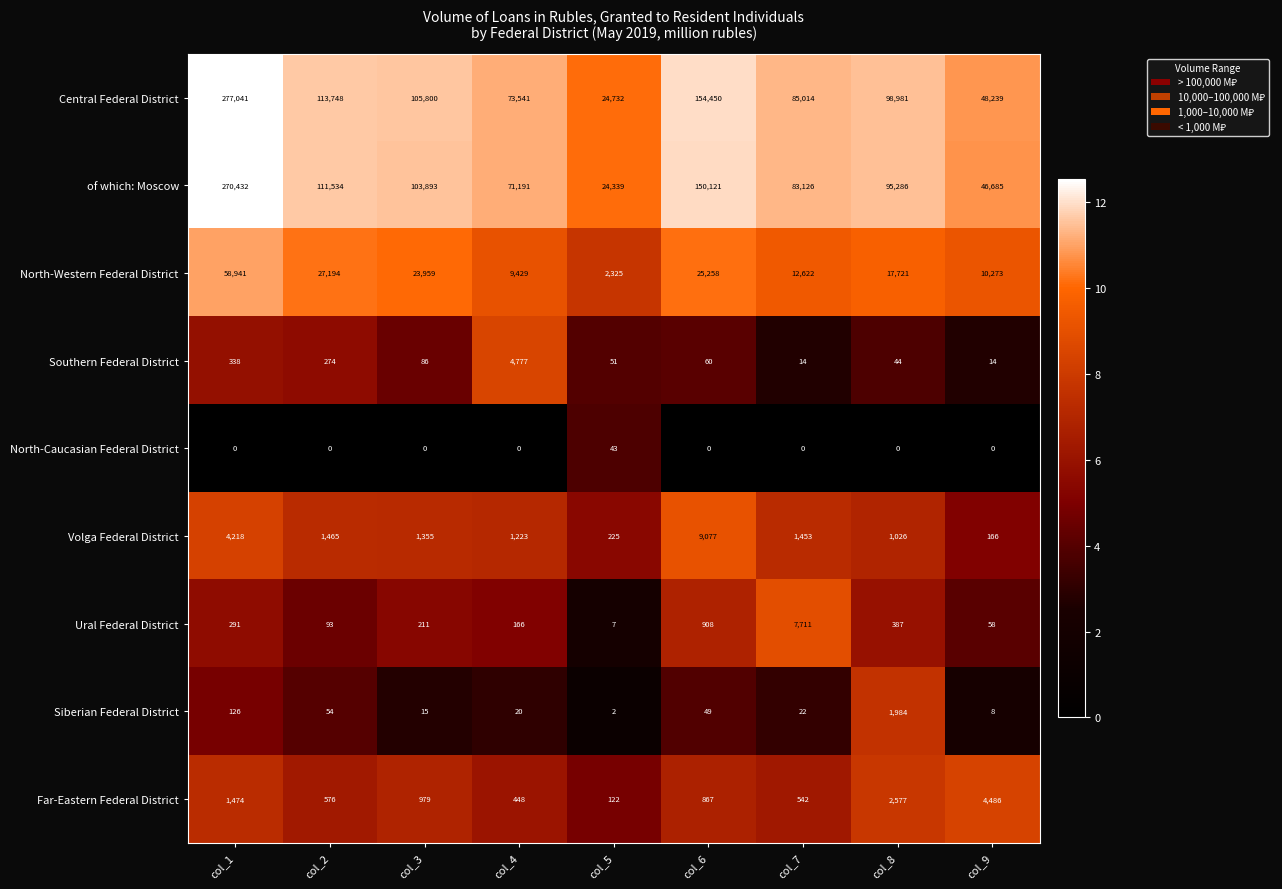

The value of Southern Federal District at col_9 is 18. True or false?

False